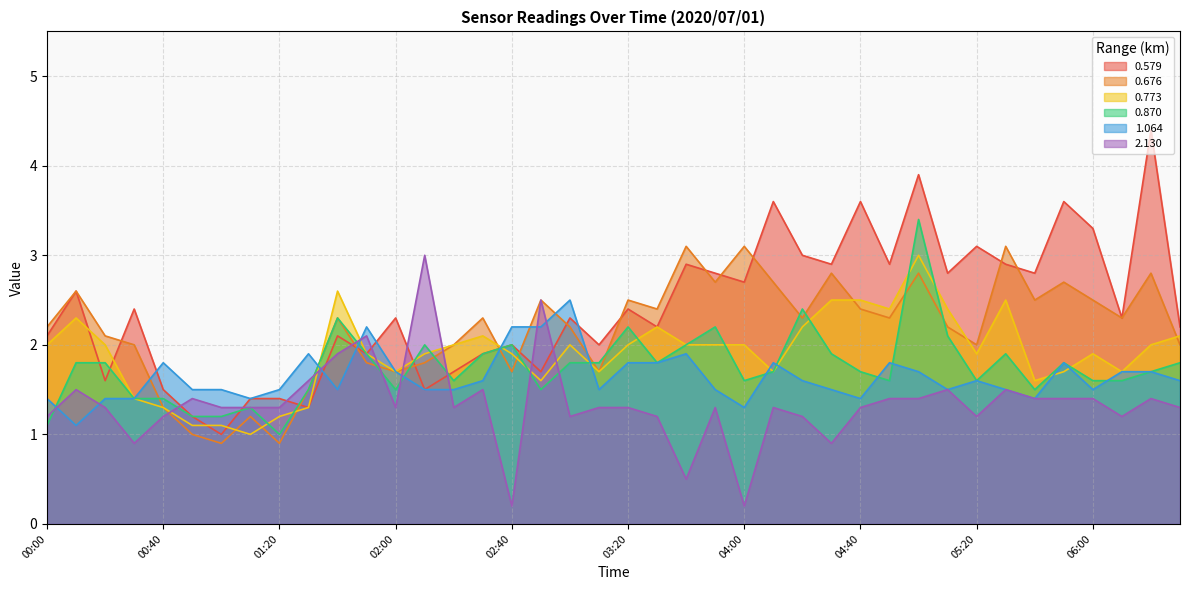

Which series changed the most between 04:00 and 04:20?

2.130